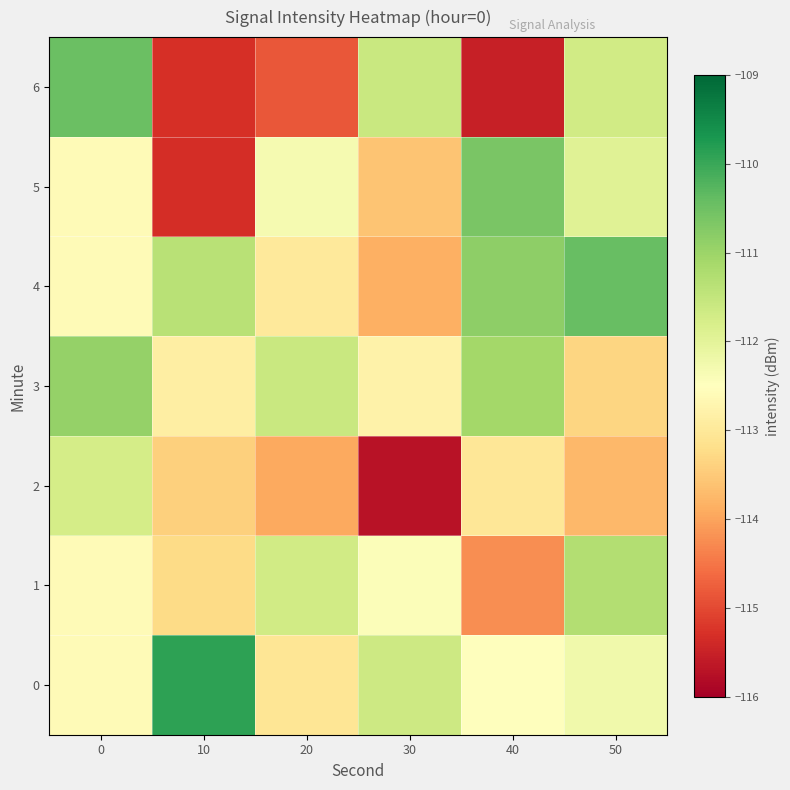

Which series has the widest spread of values?

6